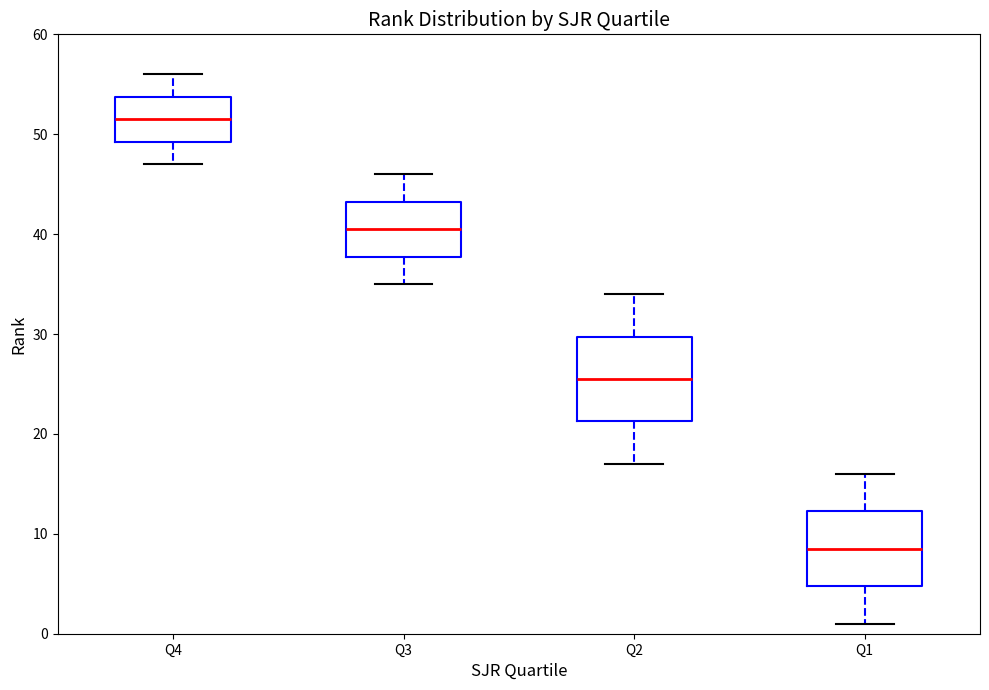

Reading left to right, read every box against the y-axis: the position of its median line, the range the box covers, and the ends of its whiskers. The values are not printed on the chart, so give them approximately, as read against the axis.

Q4: median 52, box 49 to 54, whiskers 47 to 56
Q3: median 41, box 38 to 43, whiskers 35 to 46
Q2: median 26, box 21 to 30, whiskers 17 to 34
Q1: median 9, box 5 to 12, whiskers 1 to 16